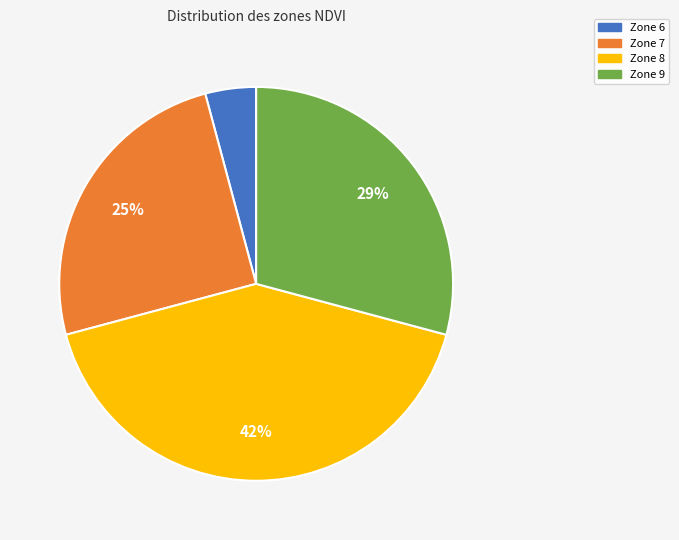

Which has a higher value, Zone 9 or Zone 7?

Zone 9